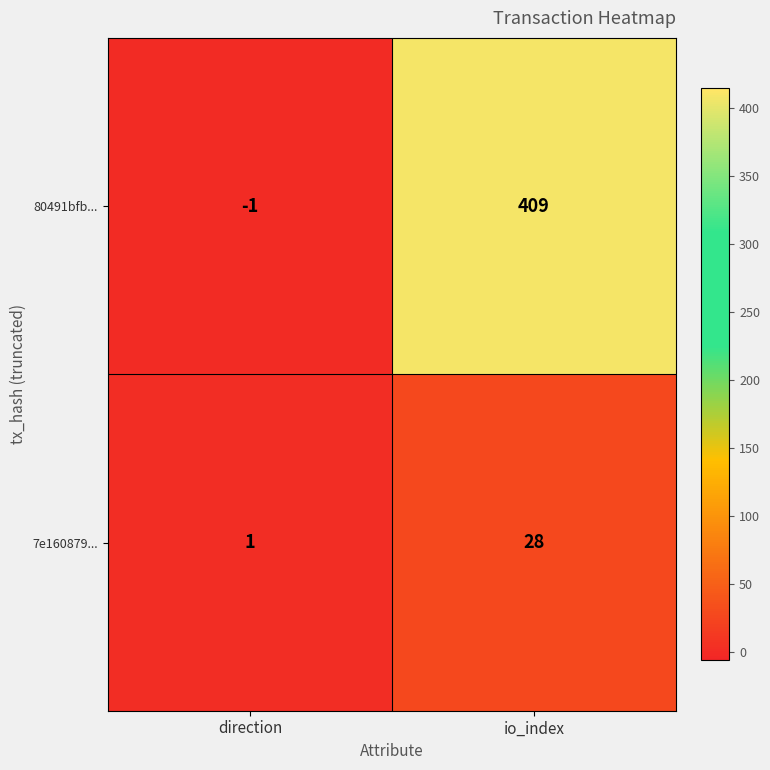

At which label is 7e160879... closest to 14?

direction